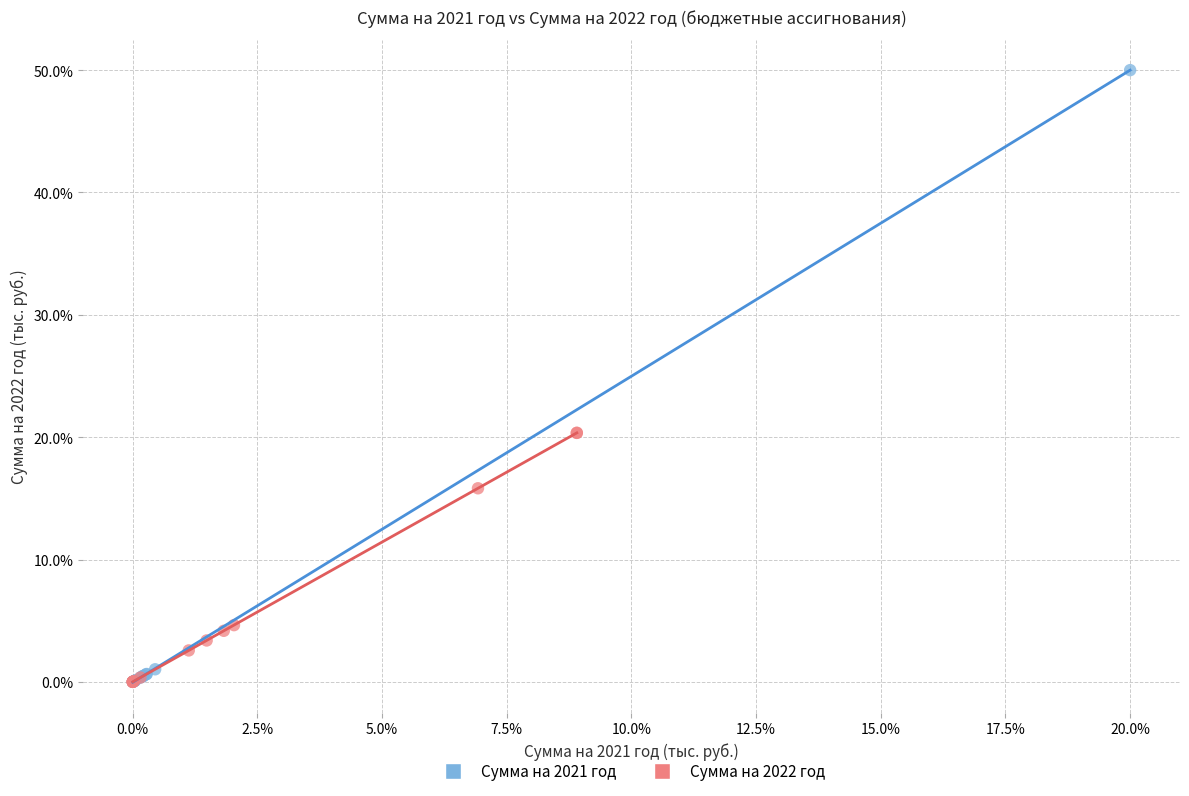

Which series contains the highest Y value?

Сумма на 2021 год